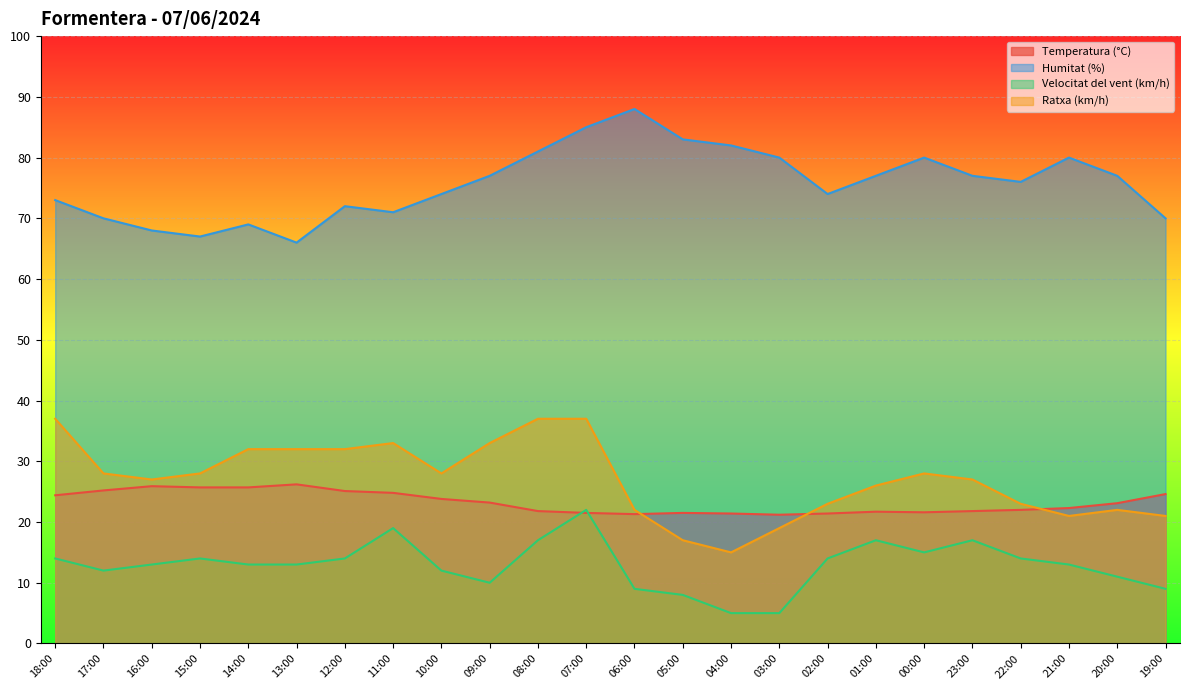

Is it true that Humitat (%) equals 68.0 at 16:00?

True